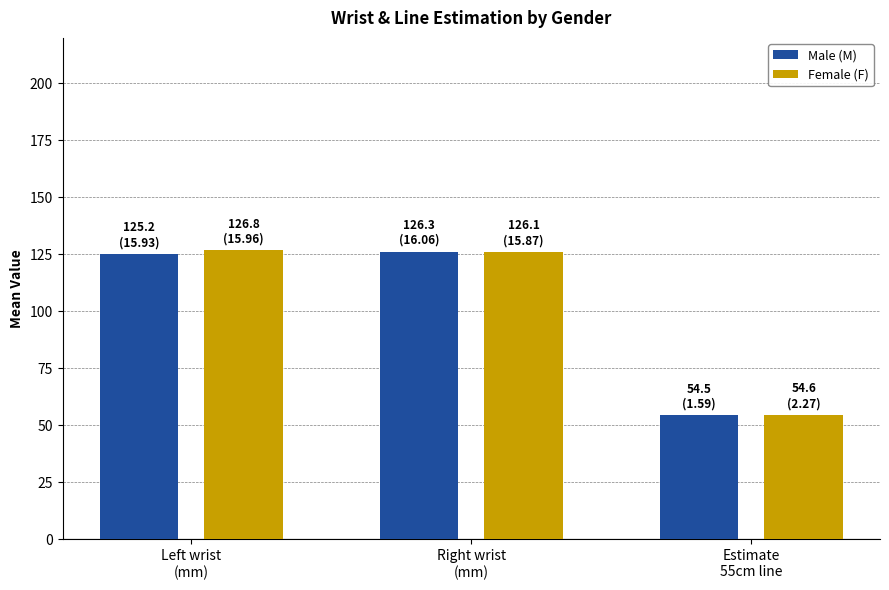

What is the label of the 1st bar from the right?

Estimate
55cm line